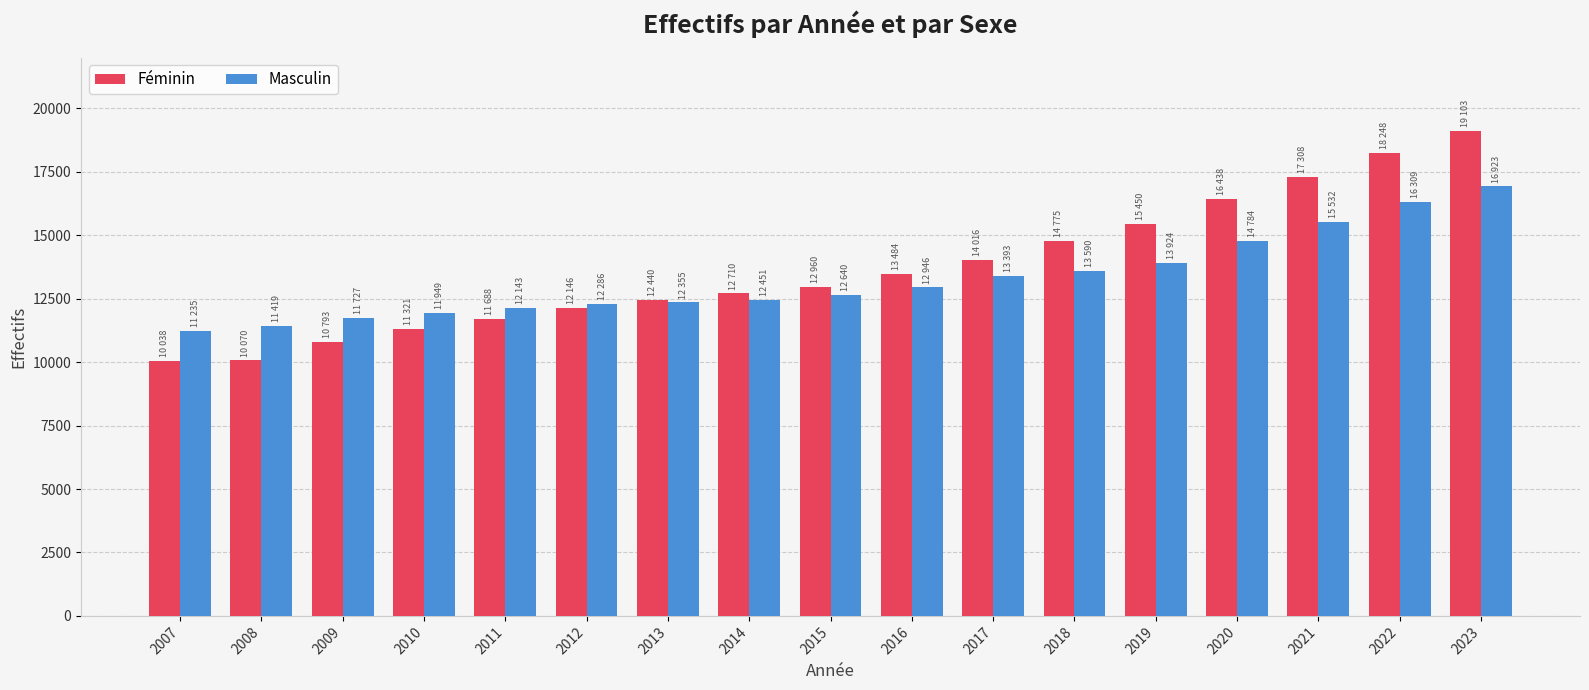

Count the number of categories in the chart.

17